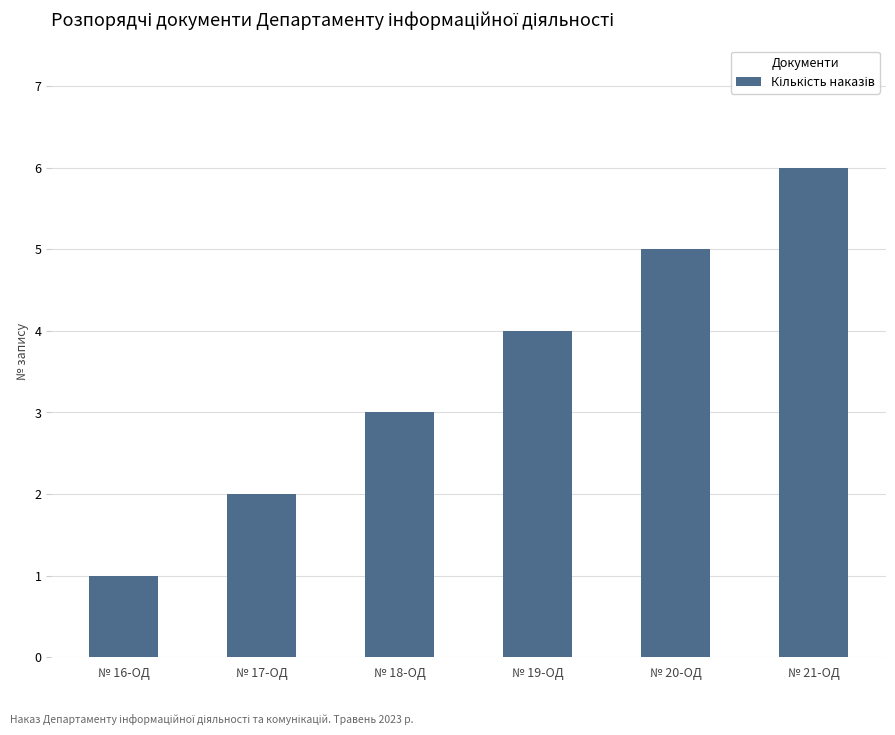

Between № 17-ОД and № 20-ОД, which is larger?

№ 20-ОД